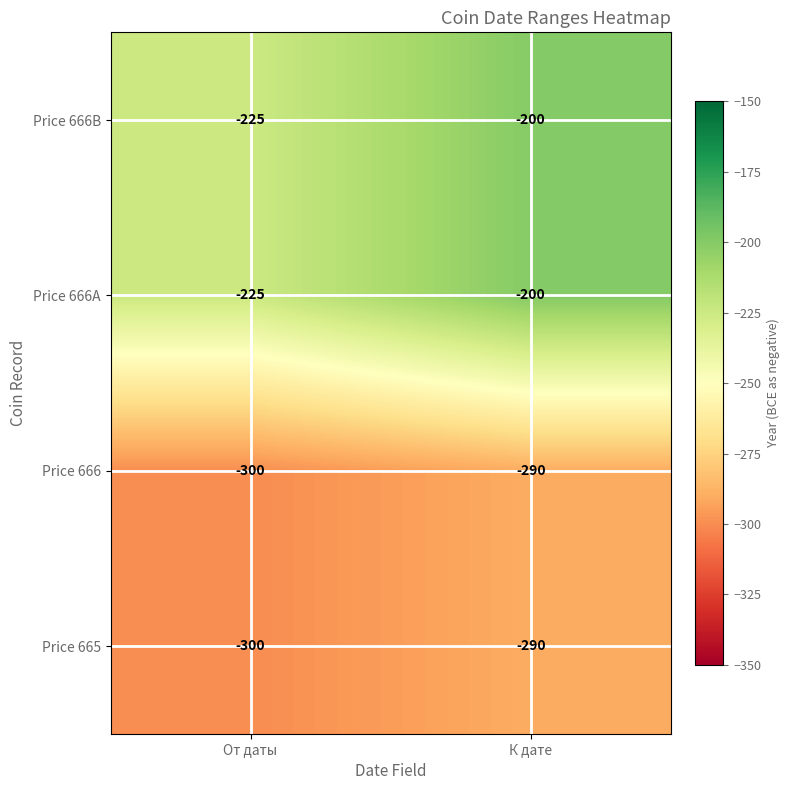

What is the approximate value of Price 666A at К дате, to the nearest 5?

-200